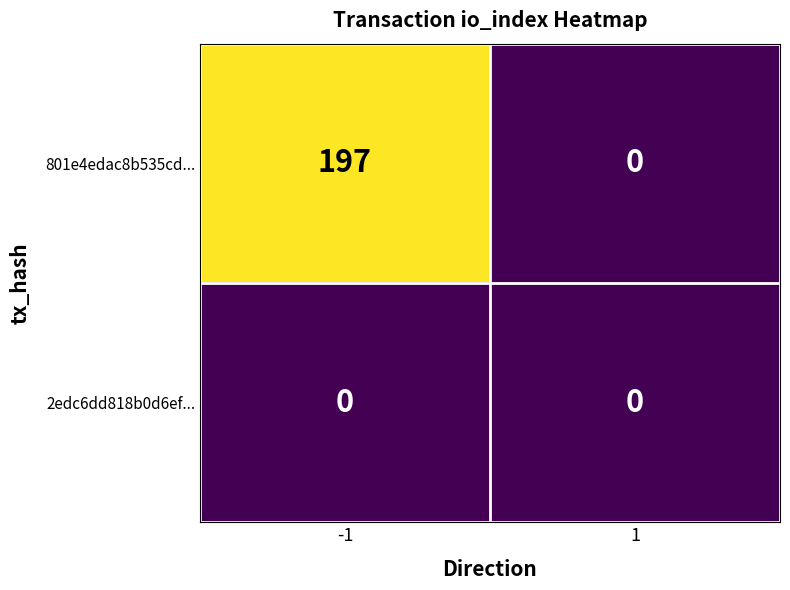

Rank the series by their average value, from lowest to highest.

2edc6dd818b0d6ef..., 801e4edac8b535cd...